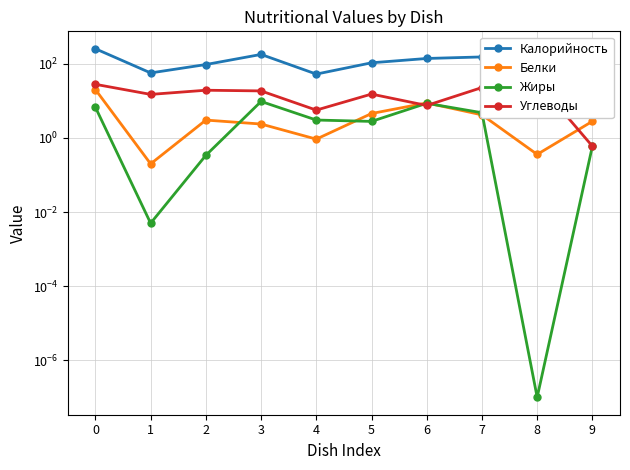

What is the difference between the Калорийность values at 0 and 5?

149.0